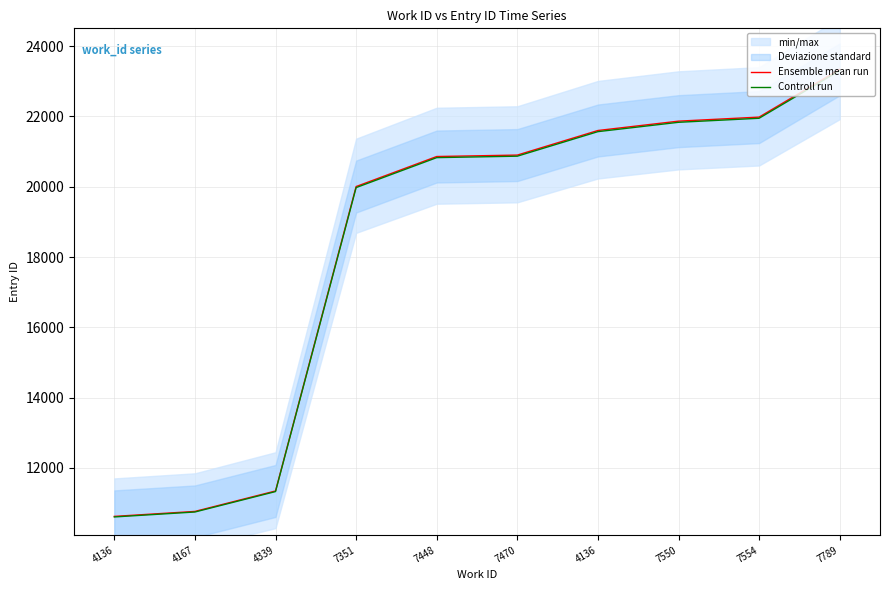

What is the maximum value for Ensemble mean run?

23337.0